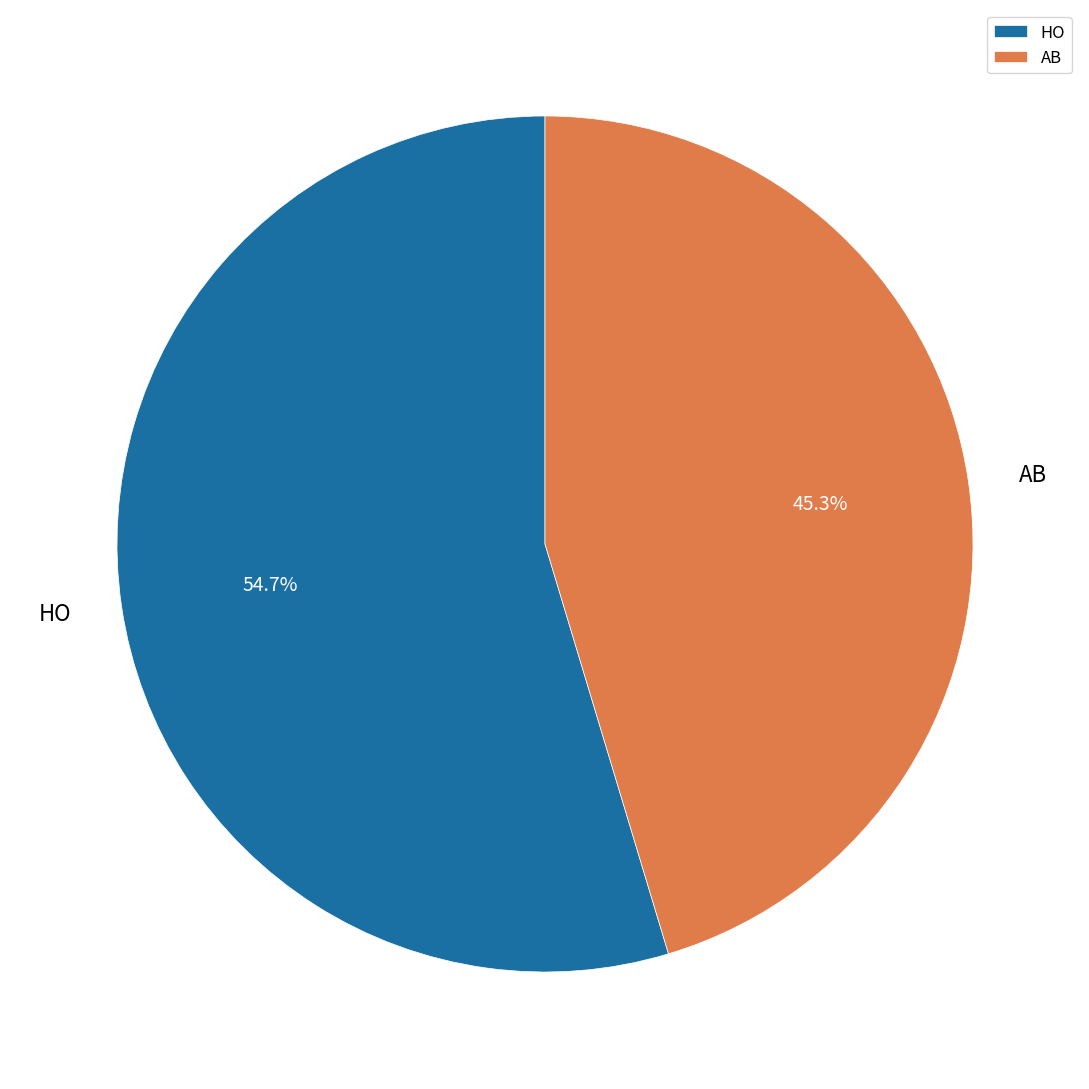

To the nearest percent, what is the combined percentage of HO and AB?

100%